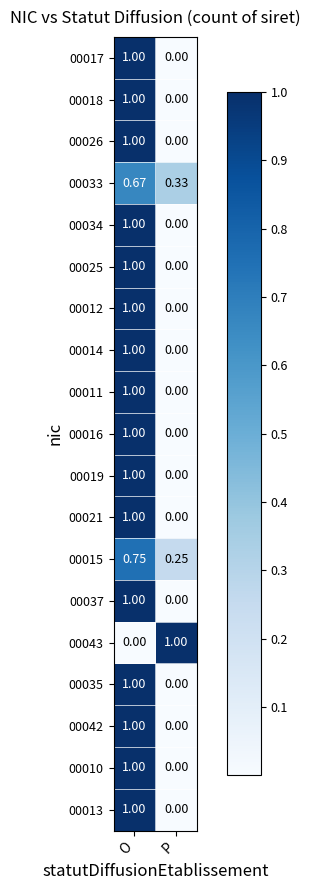

Where is 00043 nearest to the value 0?

O